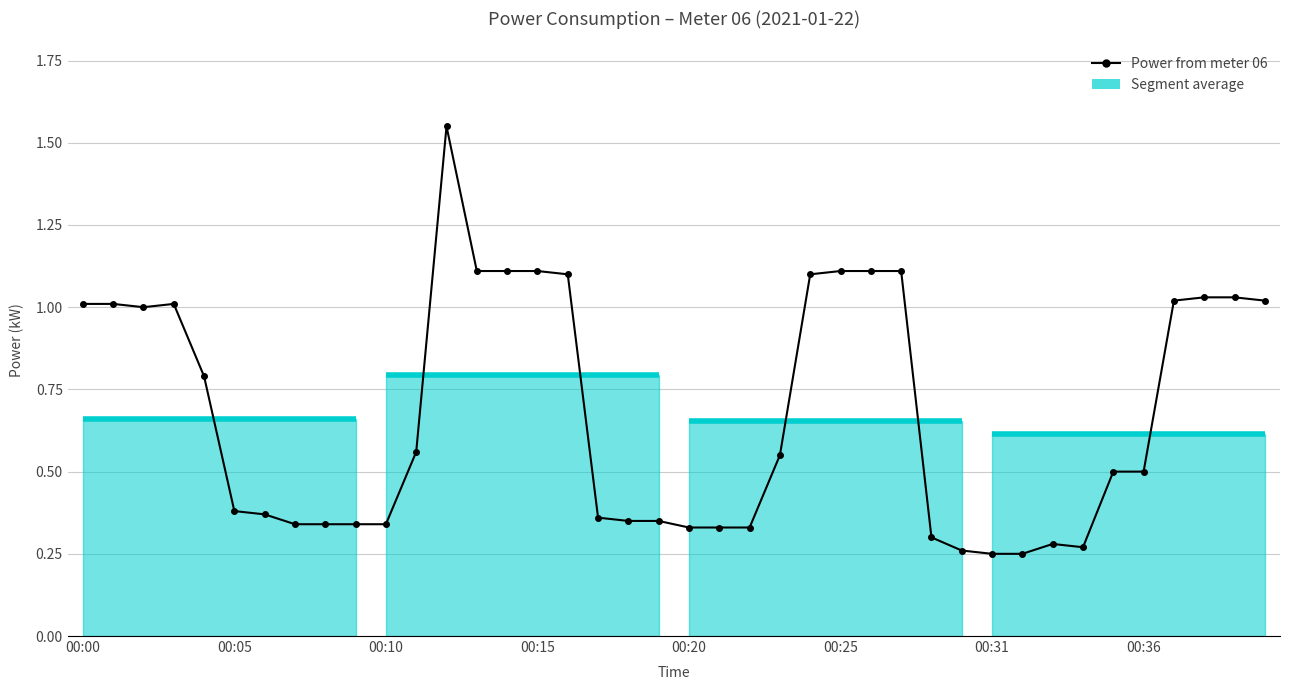

List the labels in order of value, smallest first.

30, 31, 29, 33, 32, 28, 20, 21, 22, 00:36, 8, 9, 10, 18, 19, 17, 00:31, 00:25, 34, 35, 23, 11, 00:20, 00:10, 00:00, 00:05, 00:15, 36, 39, 37, 38, 16, 24, 13, 14, 15, 25, 26, 27, 12